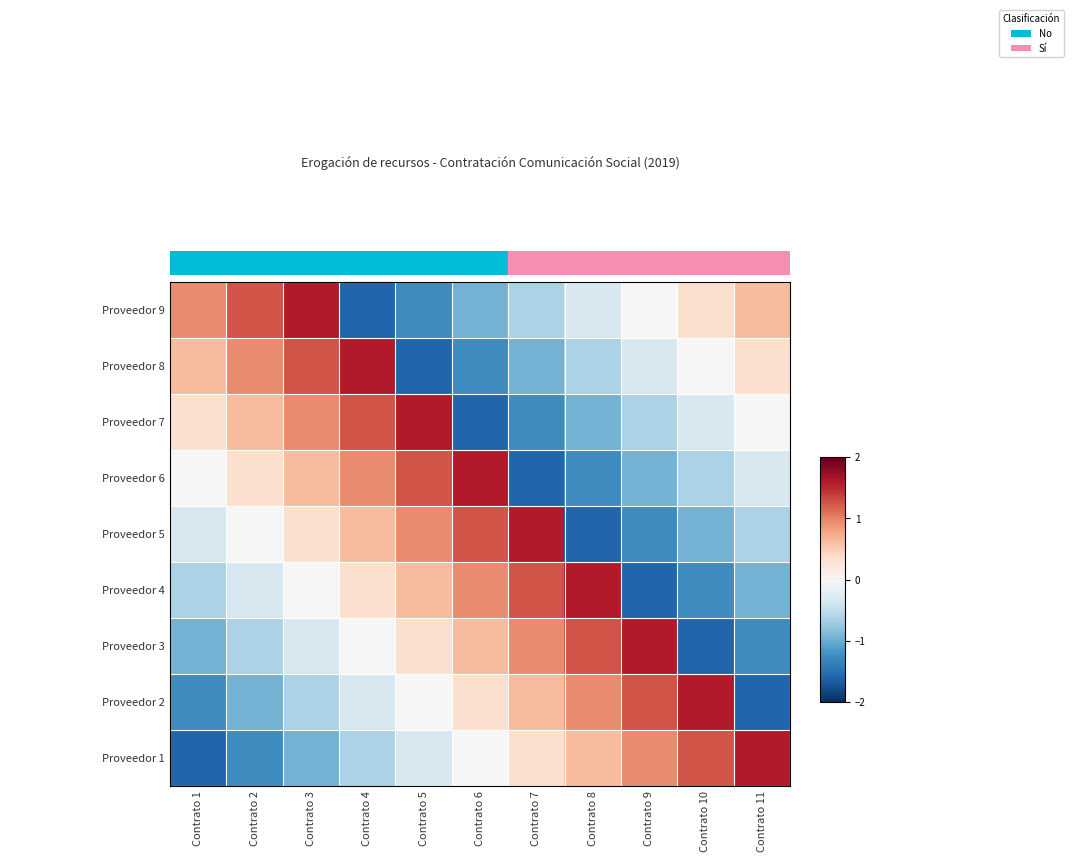

What is the spread (max minus min) of values at Contrato 5?

3.2